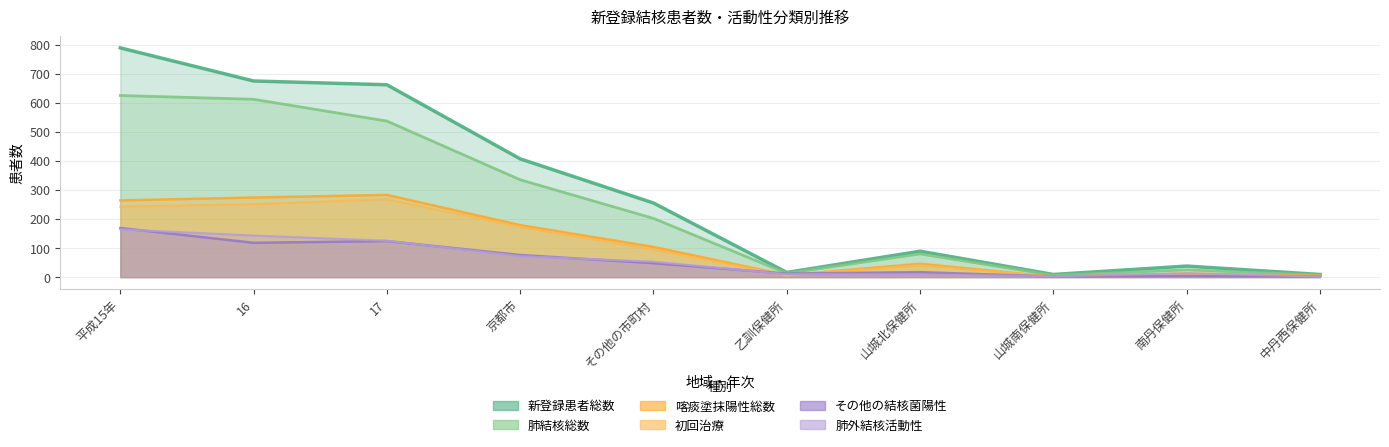

Between その他の市町村 and 山城北保健所, which series saw the biggest shift?

新登録患者総数